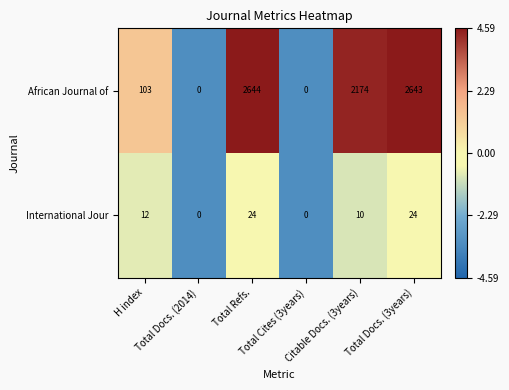

Count the International Jour values in the range 0 to 24.

6